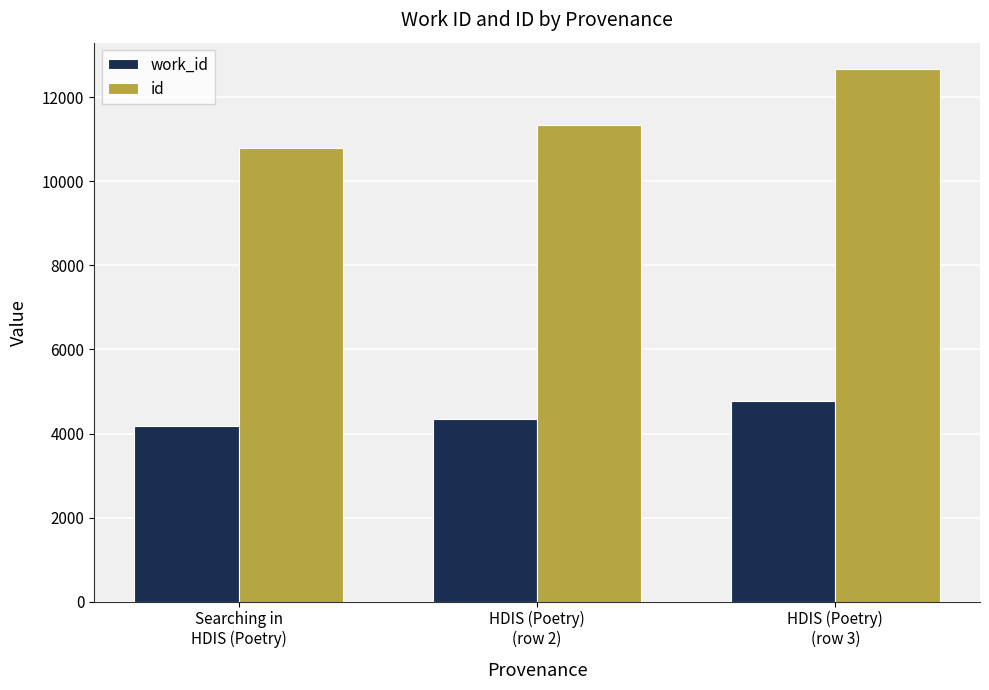

Are the bars horizontal?

No